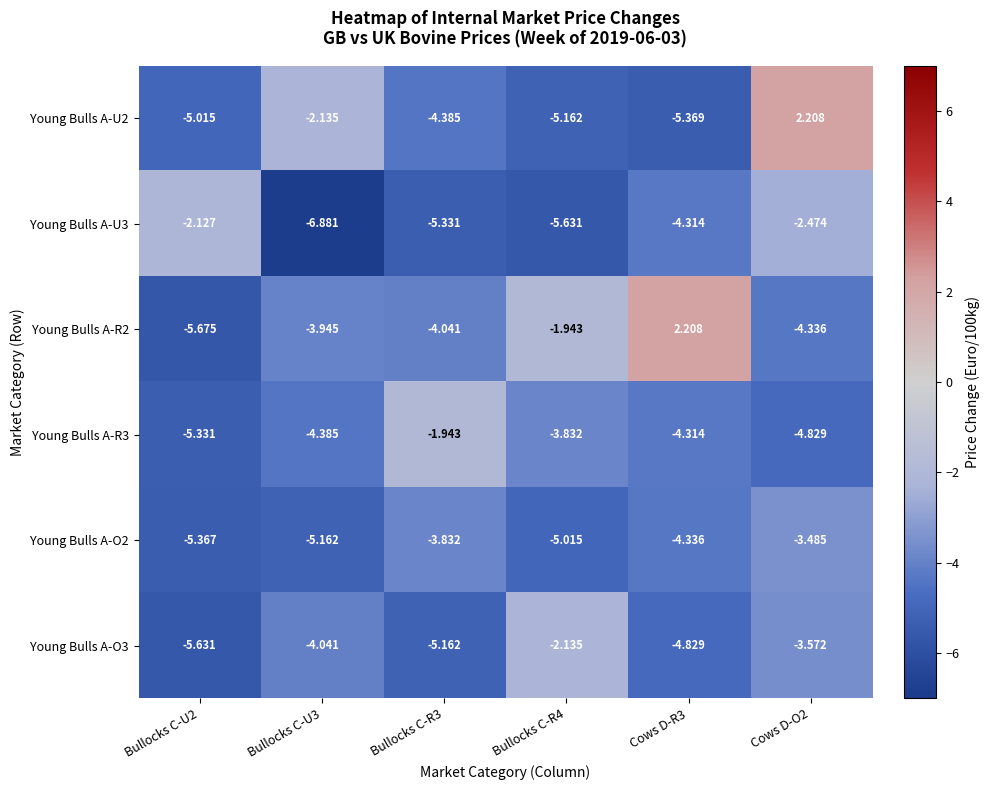

What is the maximum value shown in the chart?

2.2